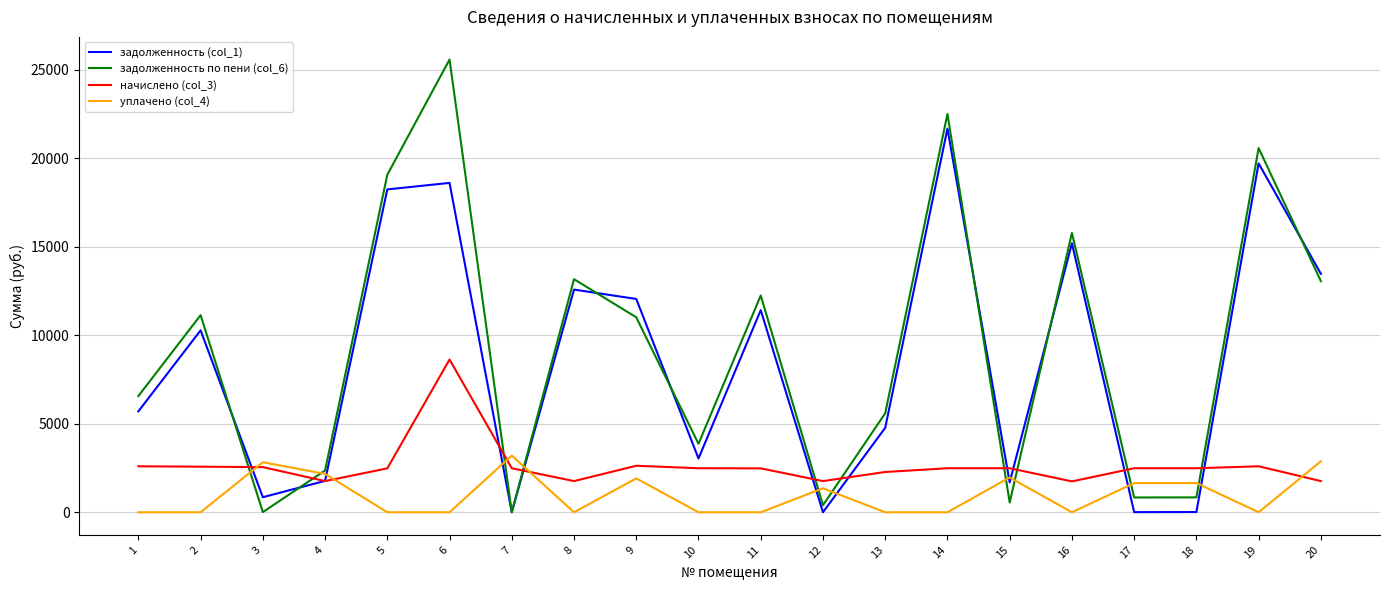

The value of начислено (col_3) at 16 is 1743.3. True or false?

True